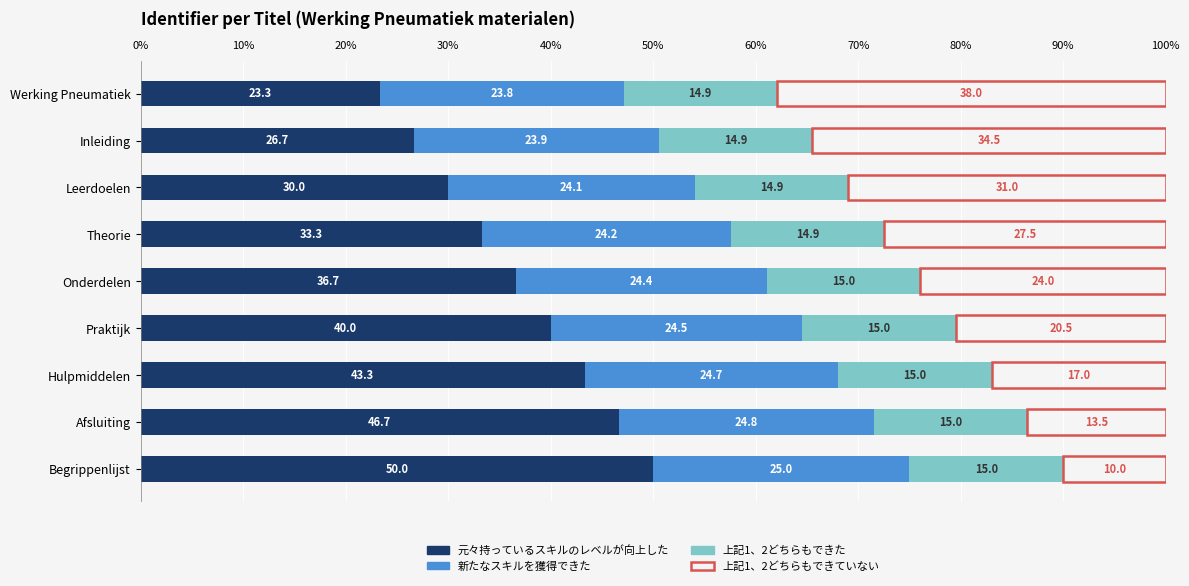

The value of 元々持っているスキルのレベルが向上した at Inleiding is 9.1. True or false?

False